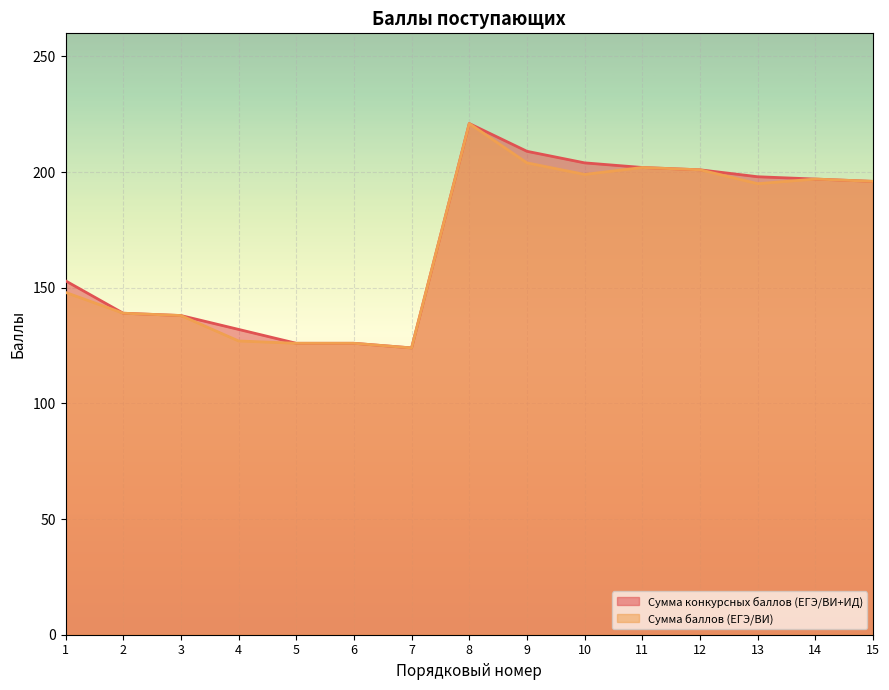

Between 9 and 12, which series saw the biggest shift?

Сумма конкурсных баллов (ЕГЭ/ВИ+ИД)